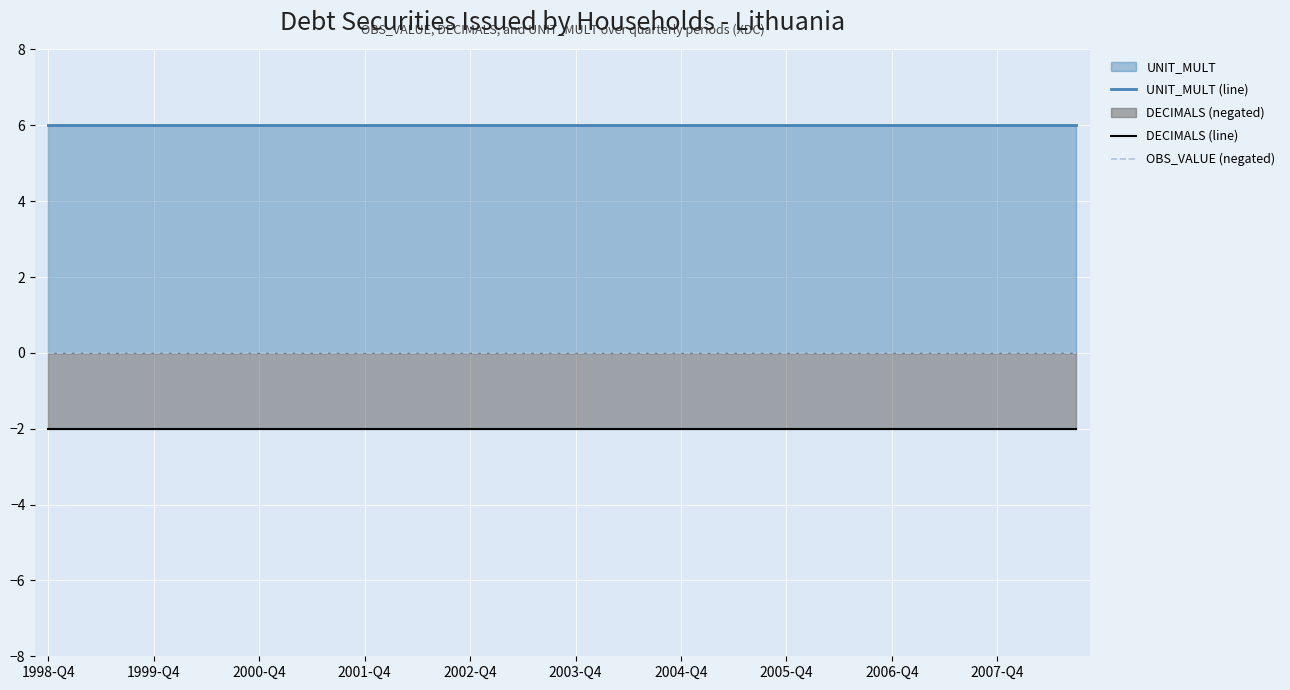

Rank the series by their maximum value, from highest to lowest.

UNIT_MULT (line), OBS_VALUE (negated), DECIMALS (line)